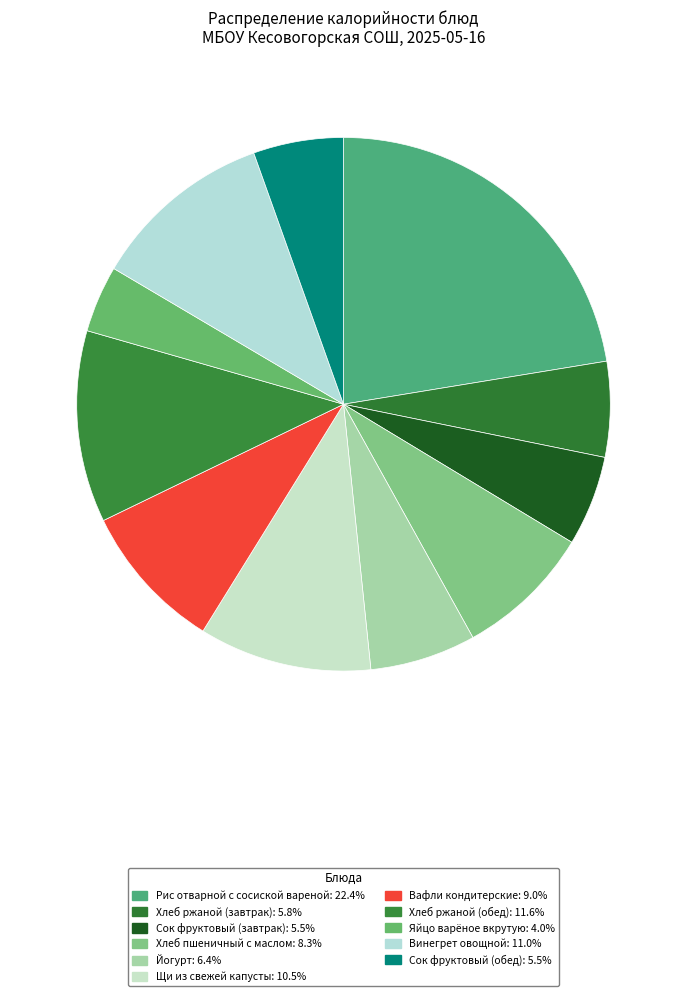

The Хлеб пшеничный с маслом slice represents 1% of the pie. True or false?

False